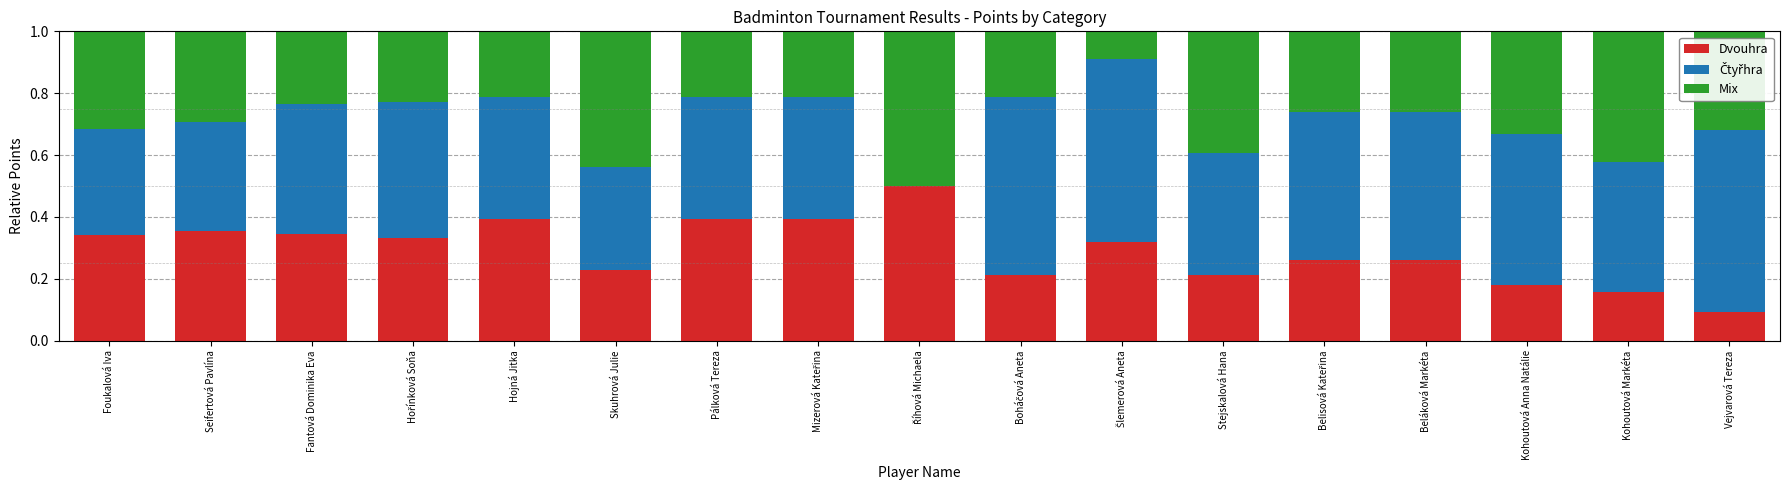

The Dvouhra series shows 0.5 at Seifertová Pavlína. True or false?

False